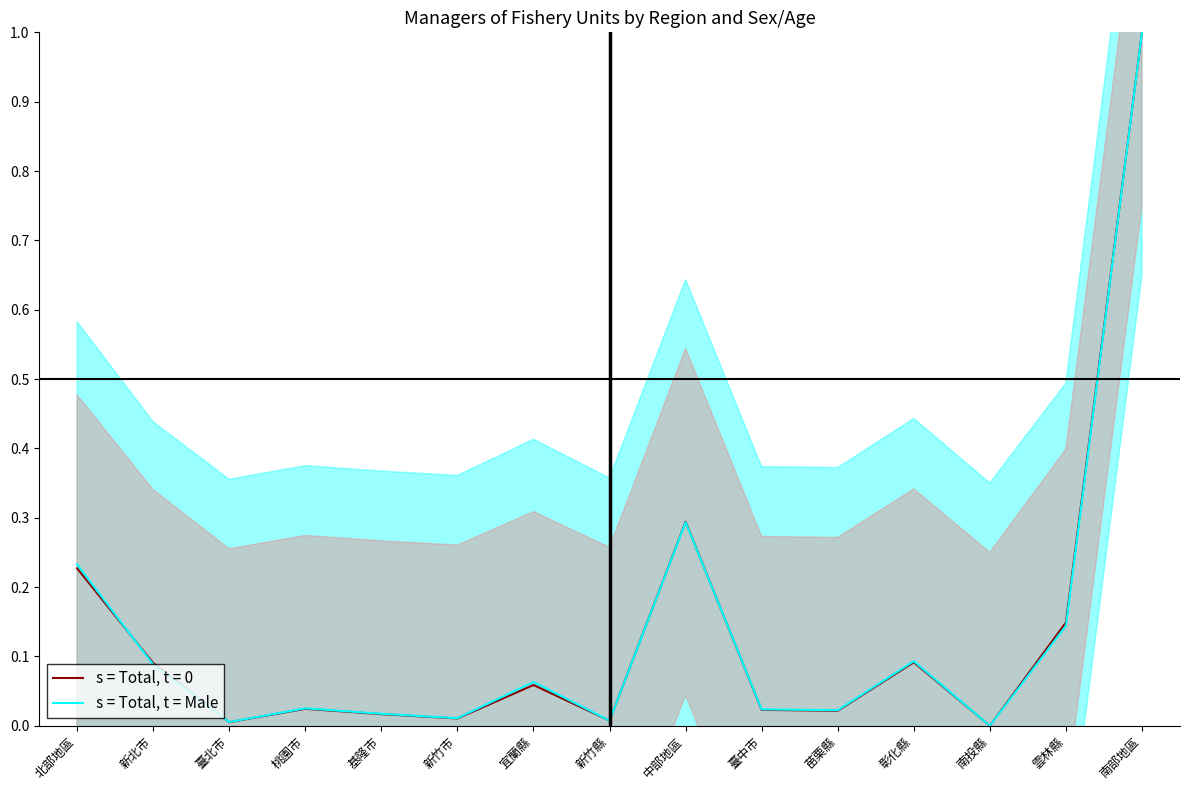

What position from the right is 桃園市?

12